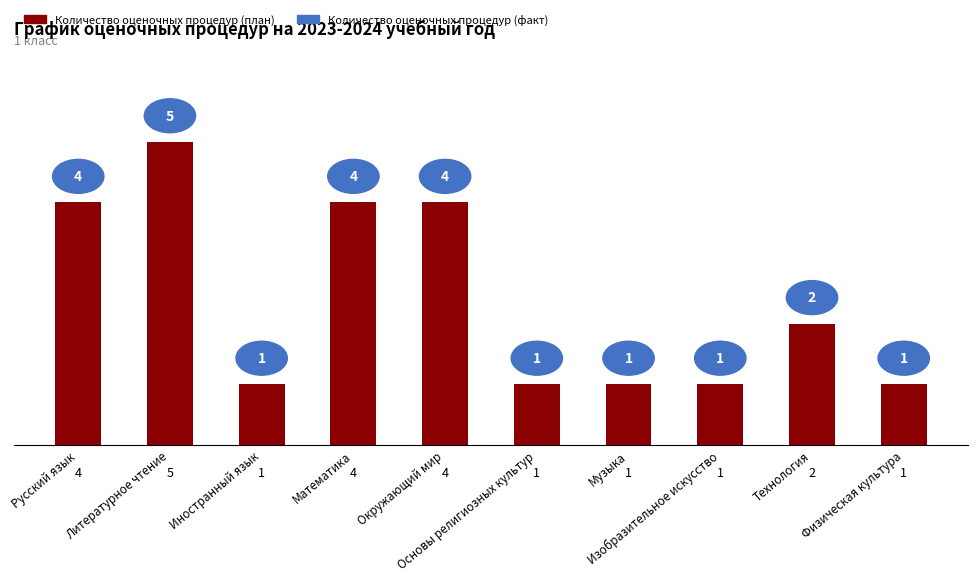

Which label corresponds to the largest value in the chart?

Литературное чтение